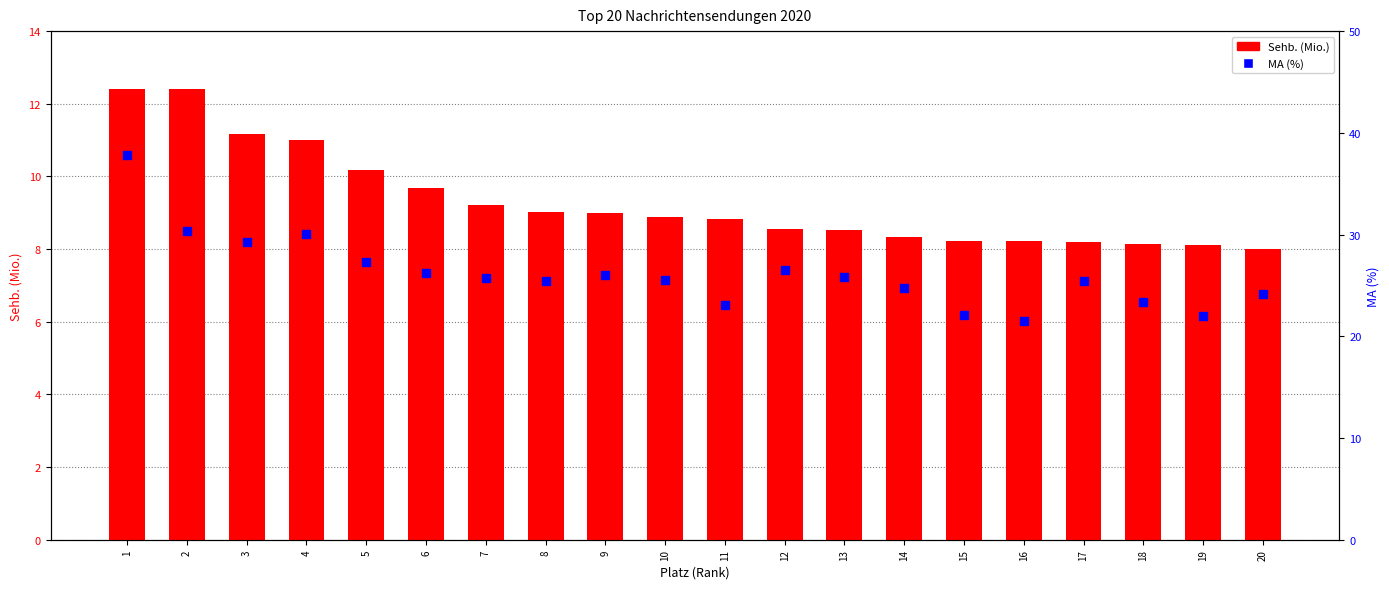

Which series has the largest total across all categories?

MA (%)